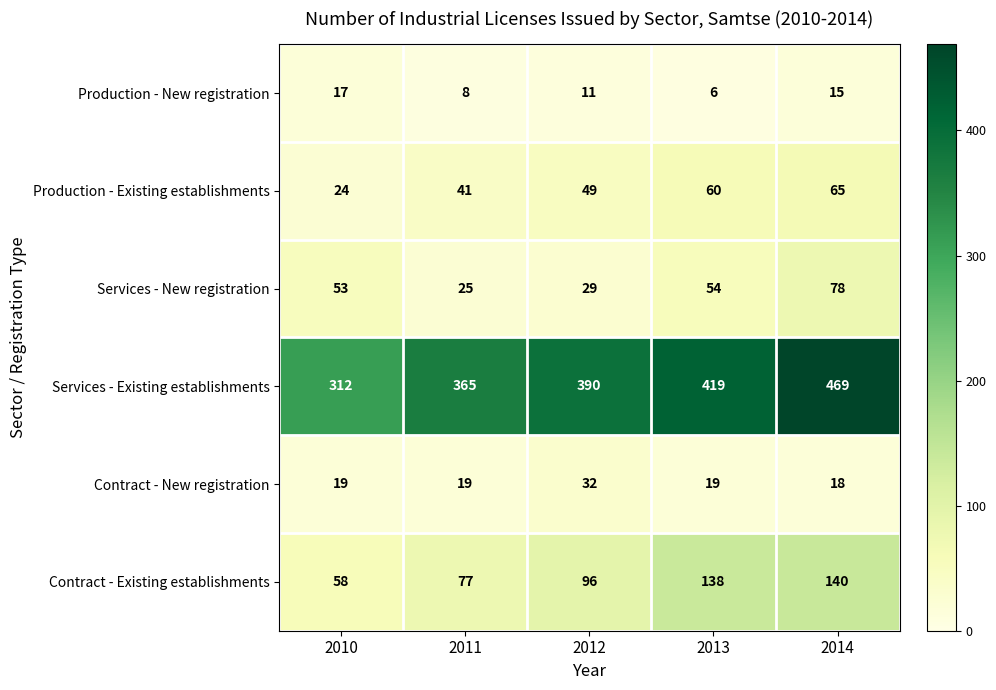

Which series has the largest range (max minus min)?

Services - Existing establishments